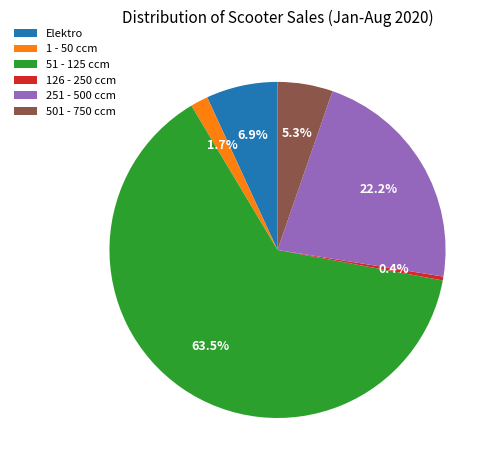

To the nearest percent, what percentage of the pie is 1 - 50 ccm?

2%